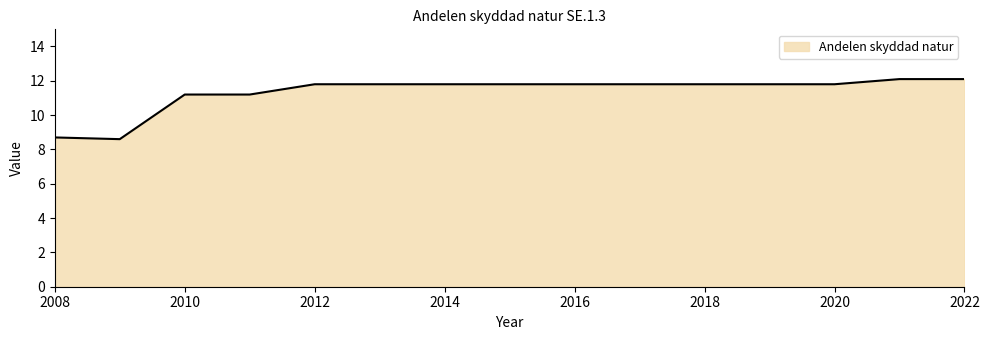

What is the minimum value shown in the chart?

8.6